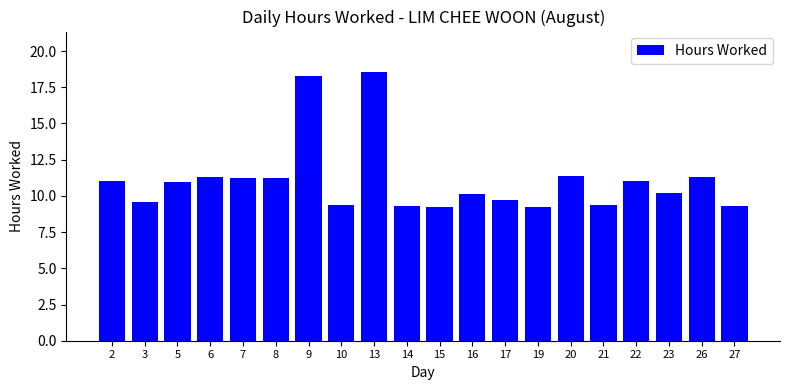

What is the minimum value shown in the chart?

9.2